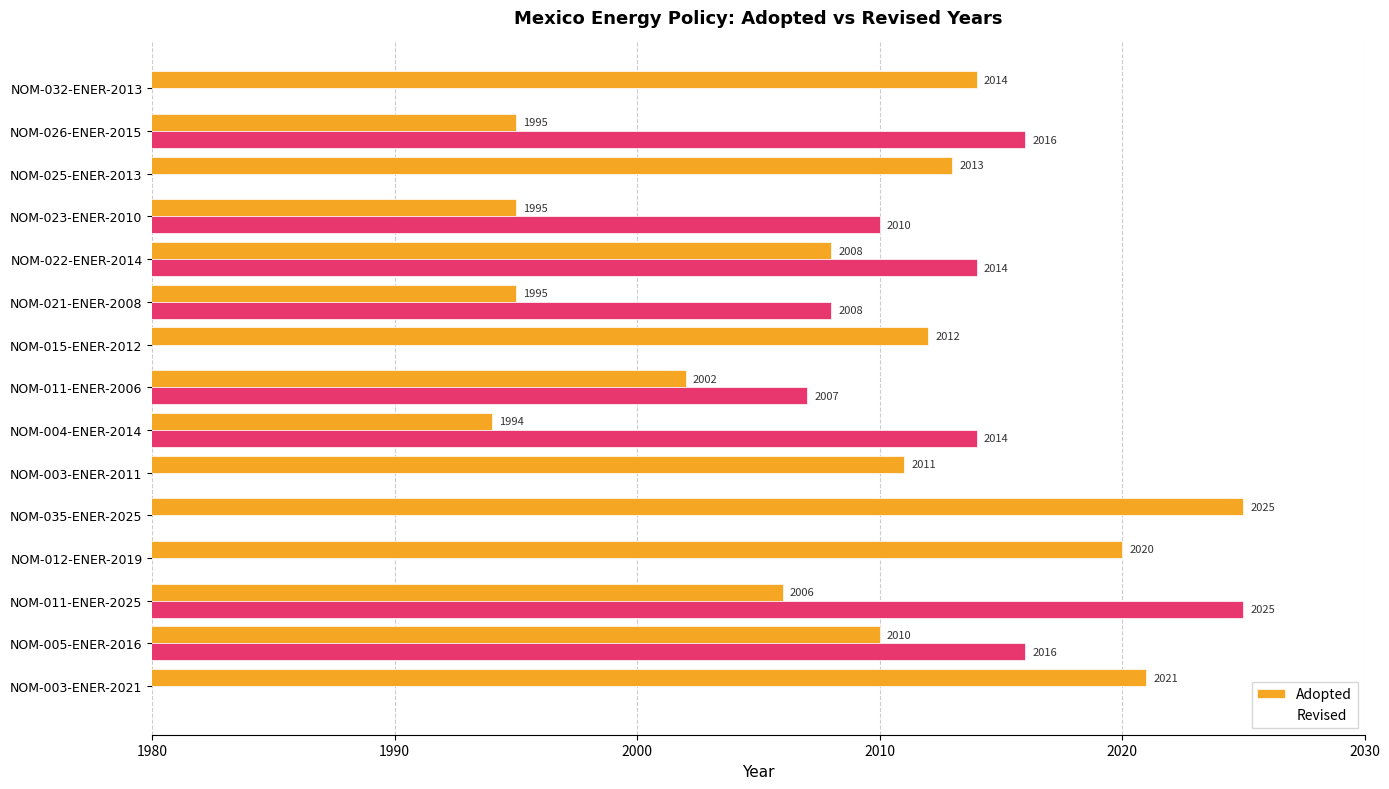

The Adopted series shows 2002 at NOM-011-ENER-2006. True or false?

True